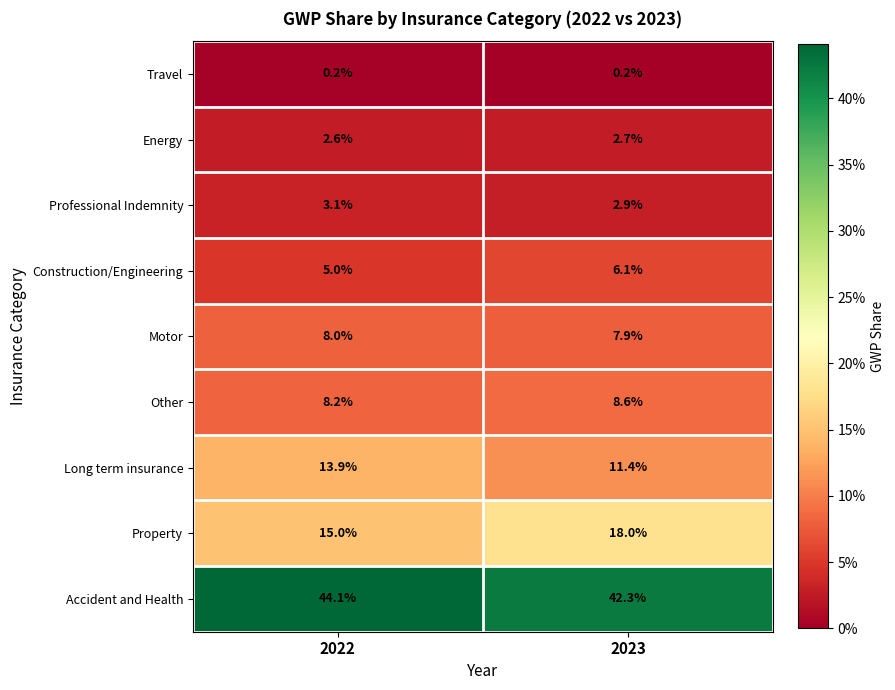

Read the Construction/Engineering value at 2022.

5.0